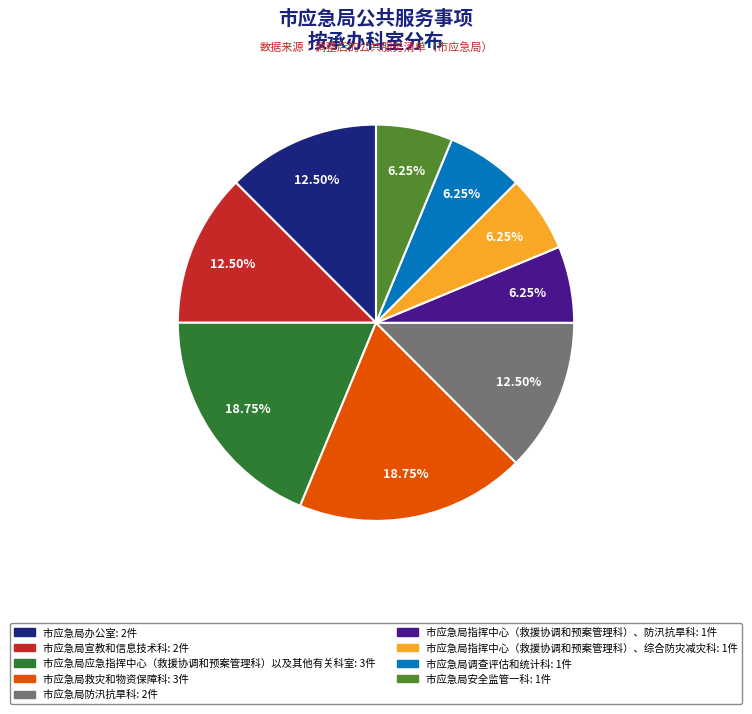

Does any single category account for the majority?

No